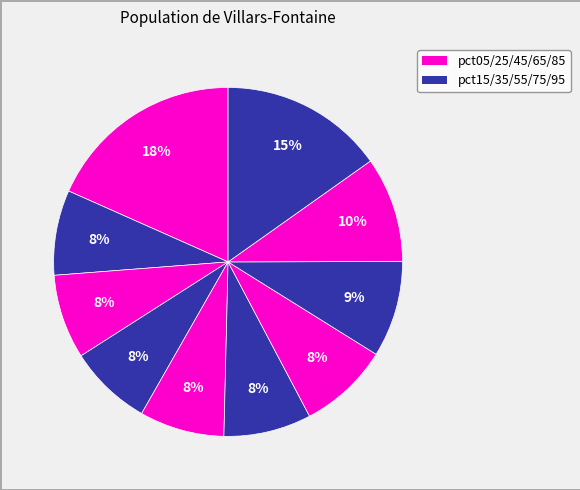

How many segments does this pie chart have?

10